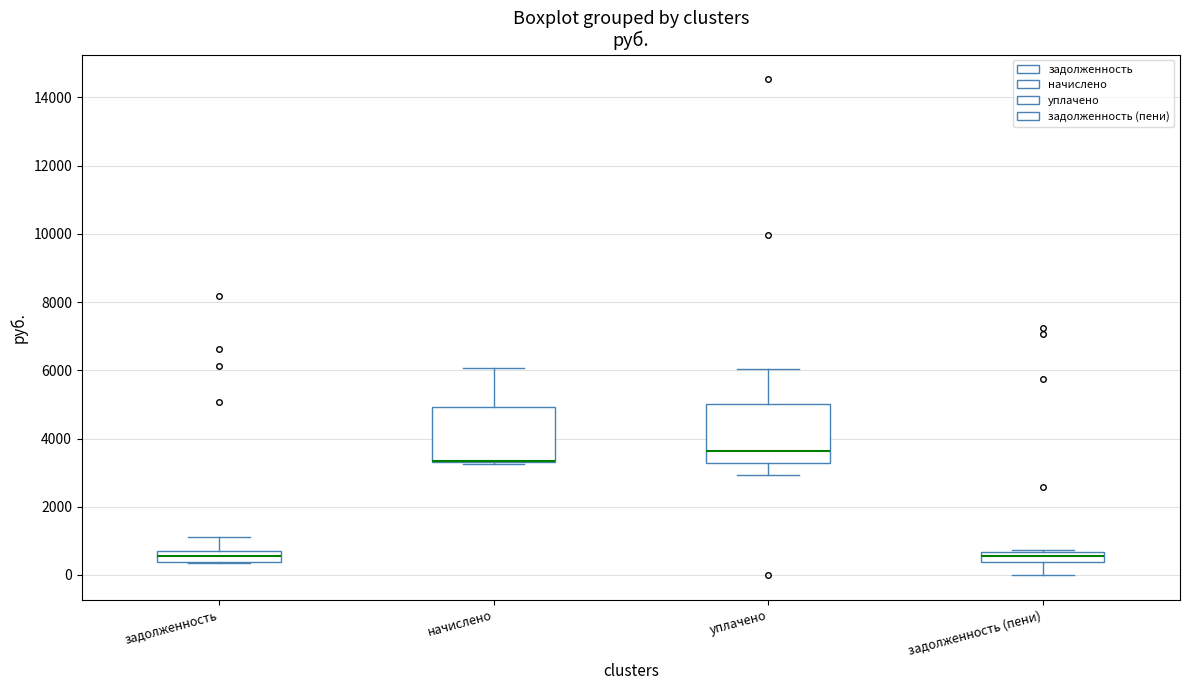

Reading left to right, read every box against the y-axis: the position of its median line, the range the box covers, and the ends of its whiskers. The values are not printed on the chart, so give them approximately, as read against the axis.

задолженность: median 600, box 400 to 800, whiskers 400 to 1200
начислено: median 3400 (drawn on the box's lower edge), box 3200 to 5000, whiskers 3200 to 6000
уплачено: median 3600, box 3200 to 5000, whiskers 3000 to 6000
задолженность (пени): median 600 (inside the box), box 400 to 600, whiskers 0 to 800